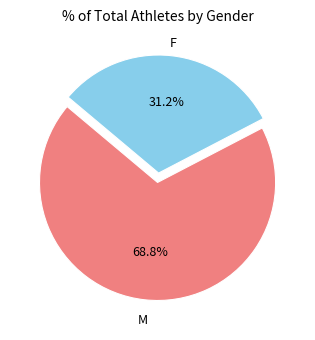

Is there a majority slice in this chart?

Yes